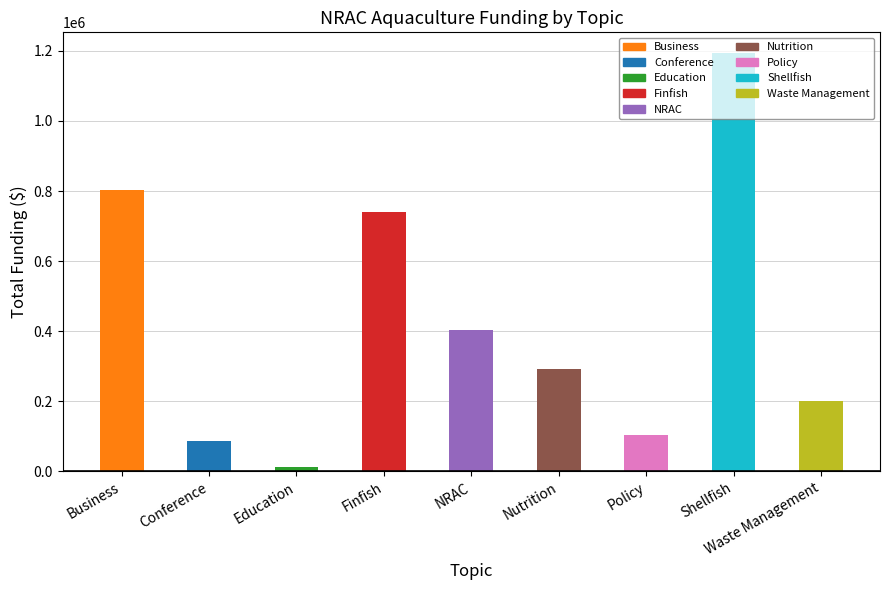

What is the maximum value shown in the chart?

1193187.0